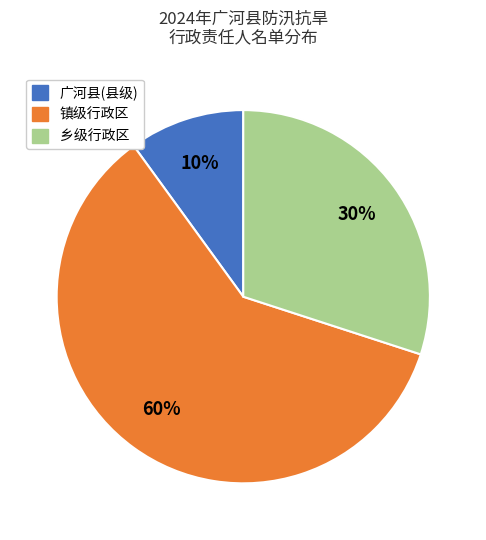

Rank the categories by value from highest to lowest.

镇级行政区, 乡级行政区, 广河县(县级)